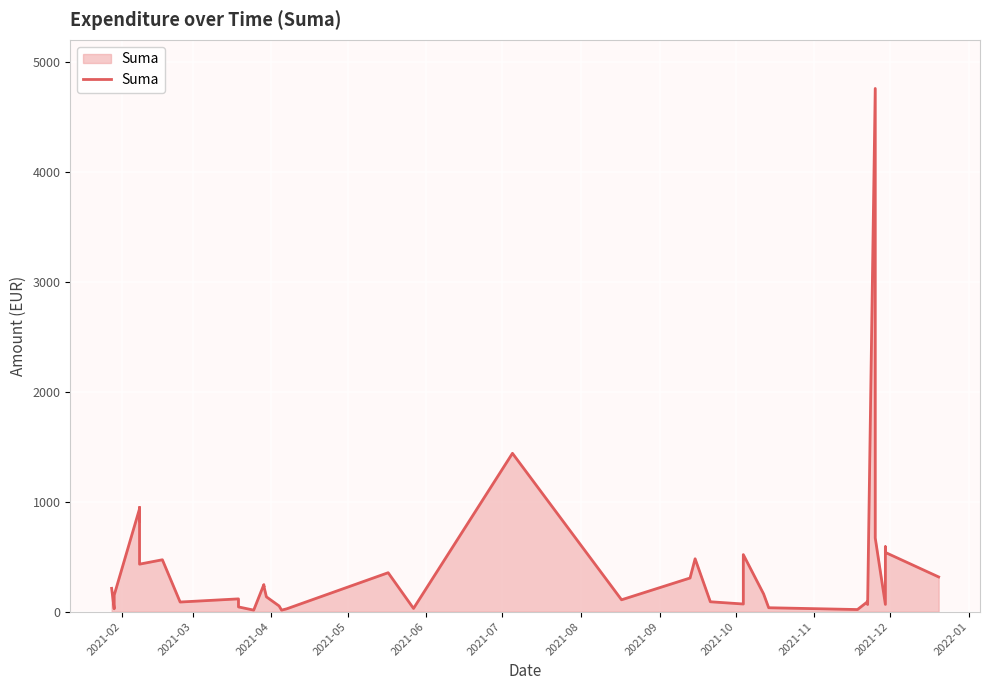

Reading left to right, extract all data points from this chart.

212.1	26.0	150.0	936.0	824.4	948.0	432.0	471.9	87.6	116.3	43.2	14.0	246.1	228.4	233.7	135.0	52.1	13.9	25.7	354.2	29.4	1440.0	108.0	306.0	480.8	90.0	69.6	518.8	161.0	35.7	19.3	91.2	65.0	4757.9	670.4	66.0	421.2	590.2	538.6	315.7